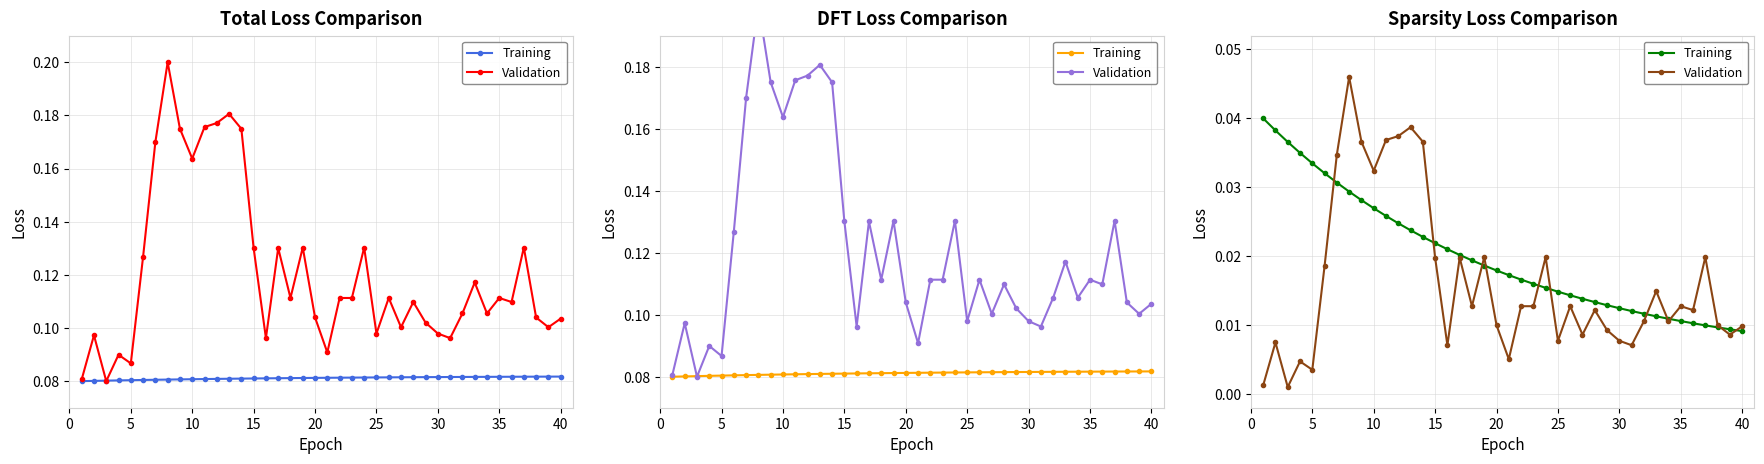

How many data points does each series have?

40